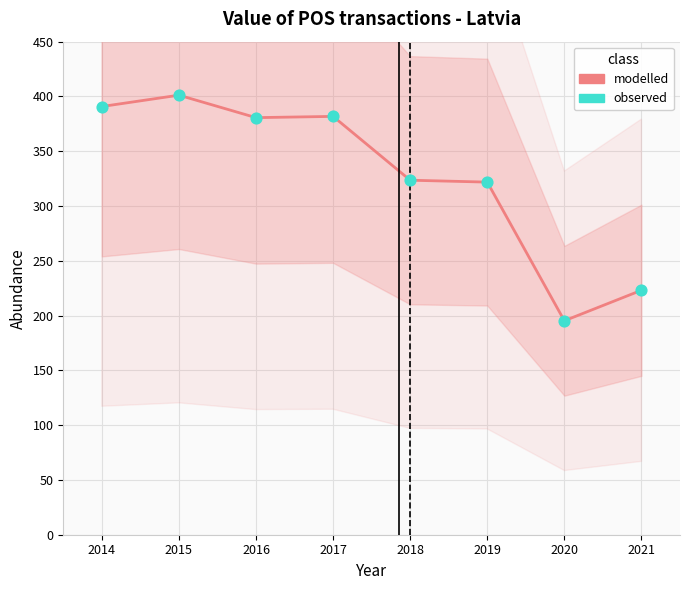

Which series contains the lowest Y value?

modelled